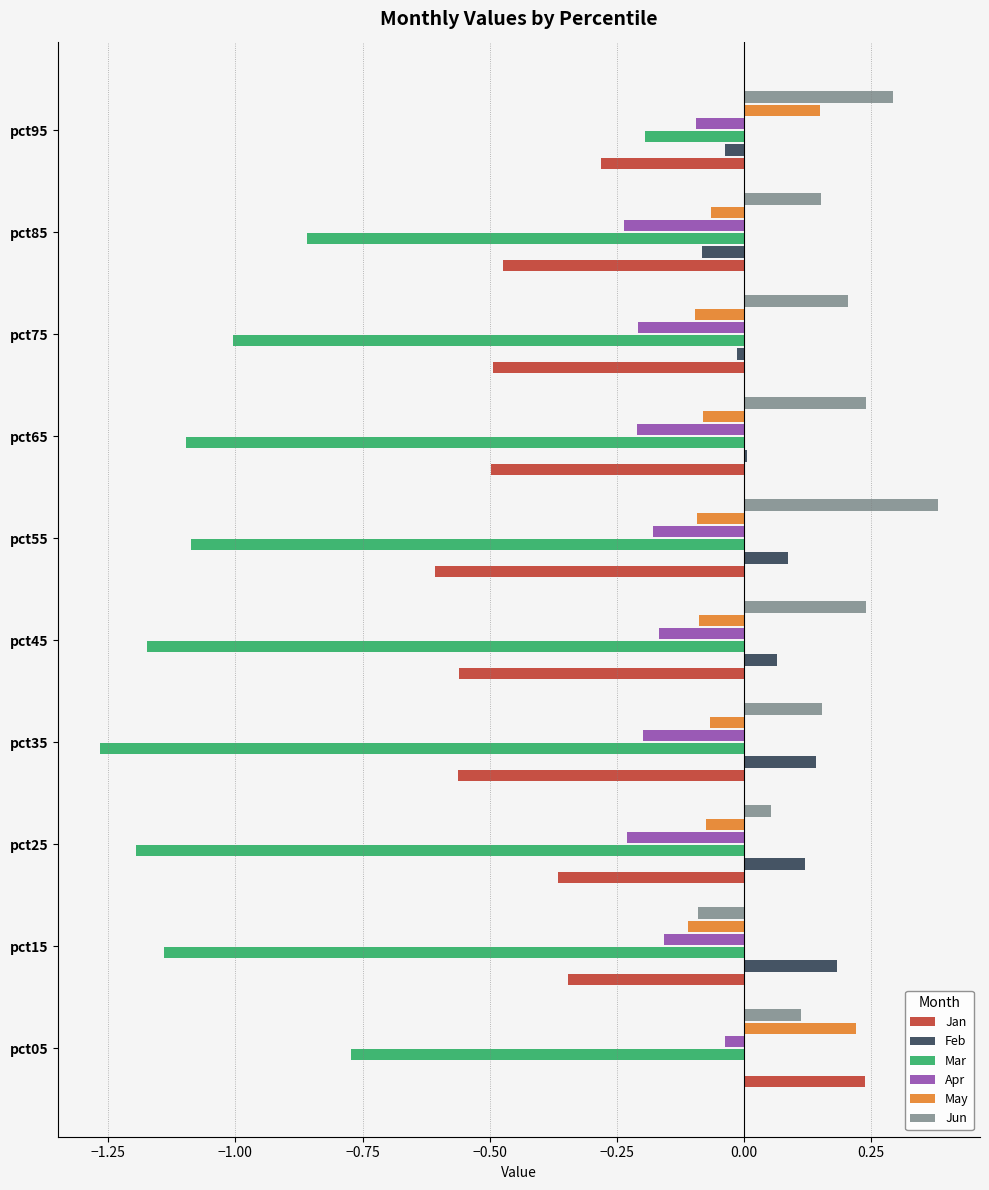

Which series changed the most between pct35 and pct95?

Mar